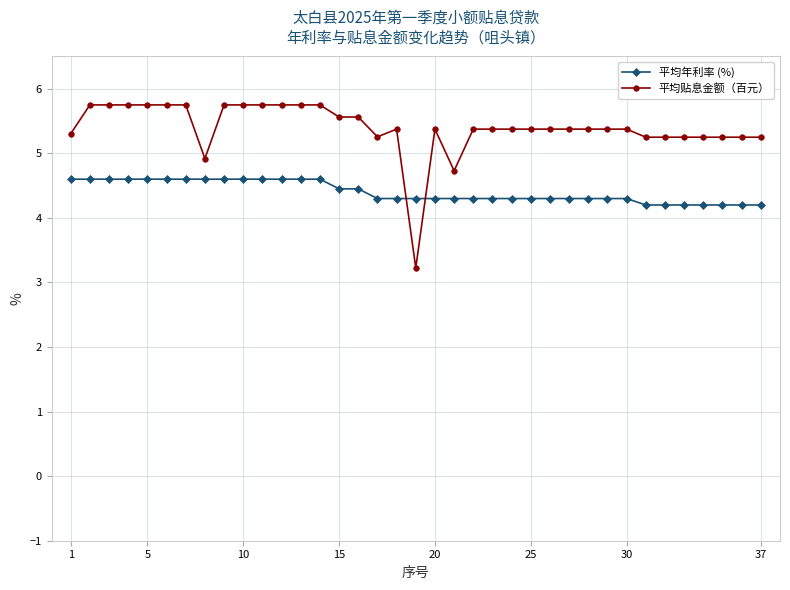

Which series has the widest spread of values?

平均贴息金额（百元）